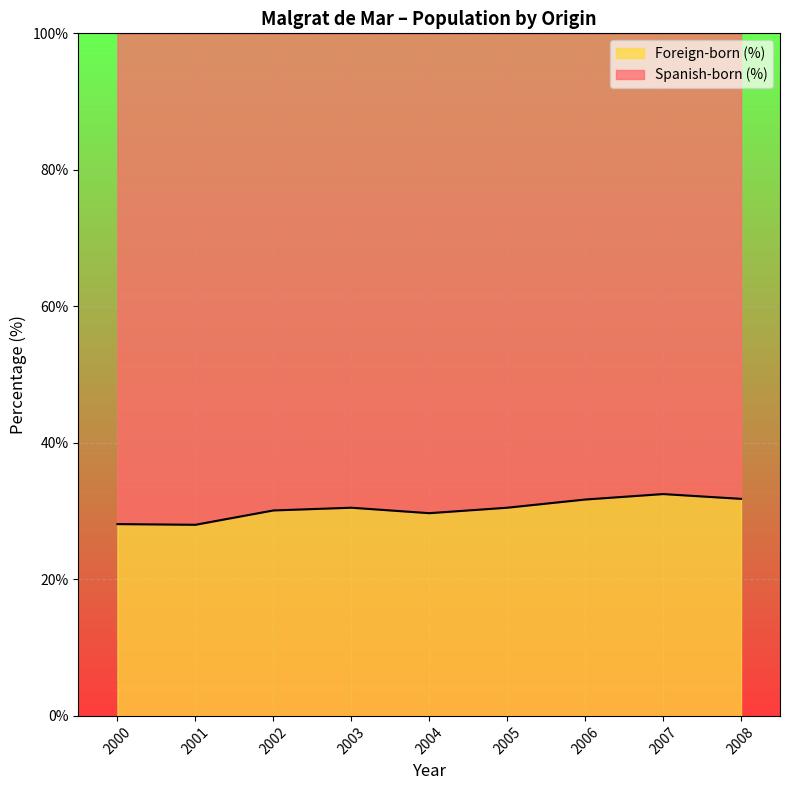

Which category has the lowest value in the Foreign-born (%) series?

2001